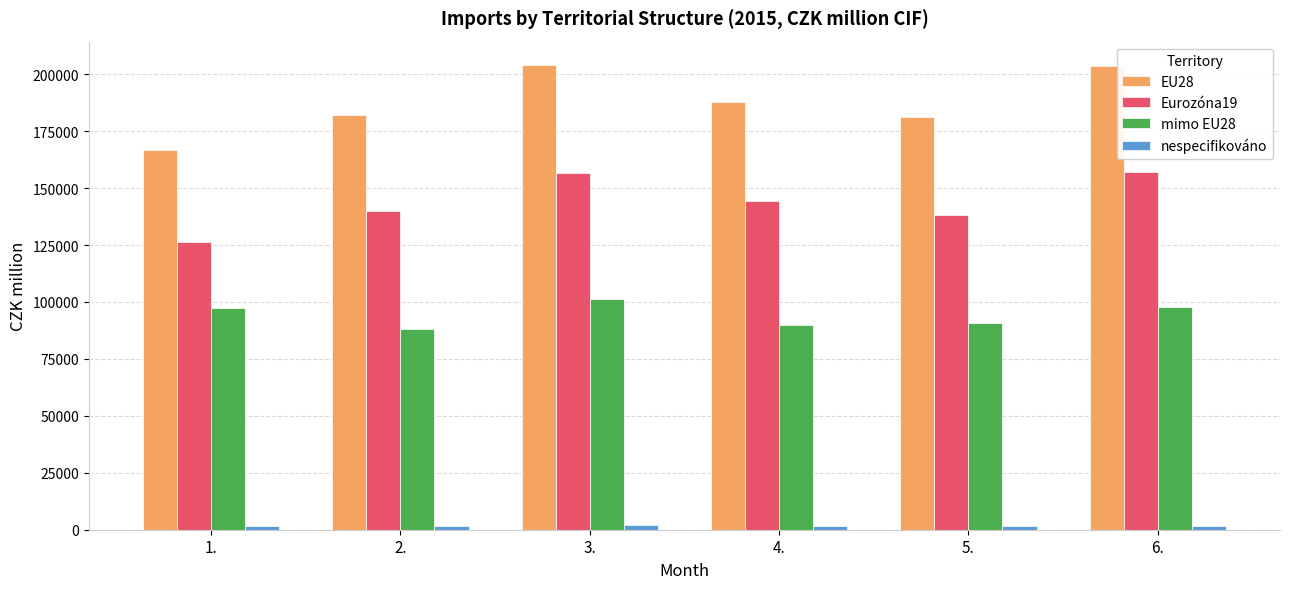

Is it true that Eurozóna19 equals 84916 at 2.?

False